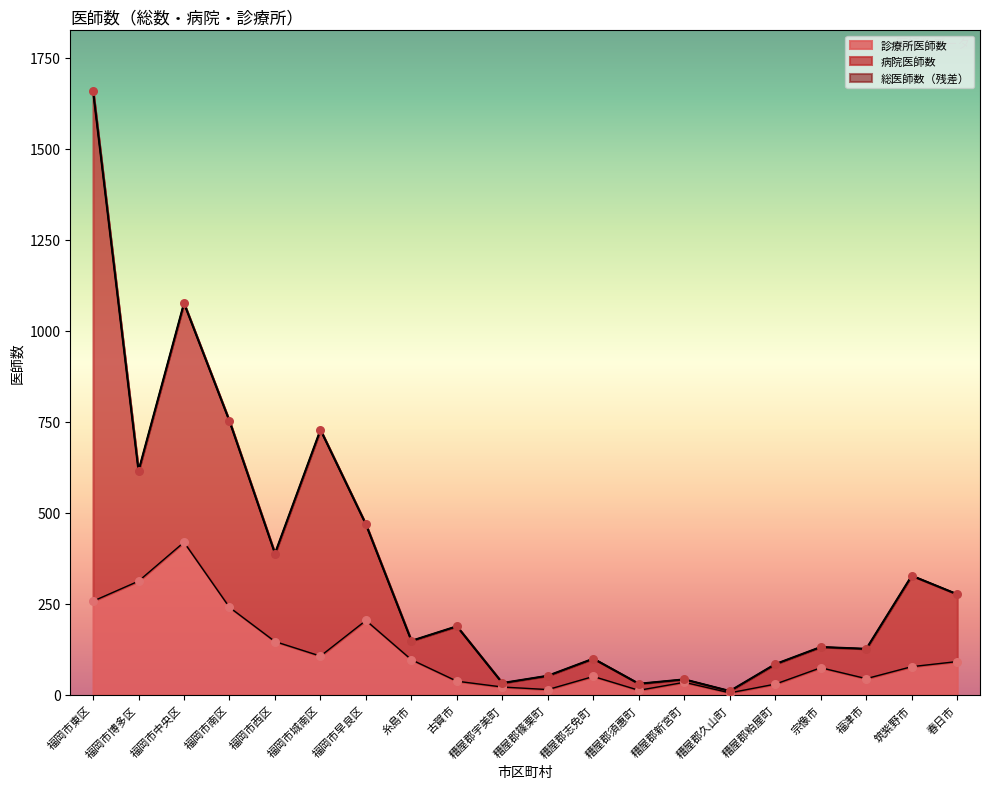

Which series has the widest spread of Y values?

総医師数